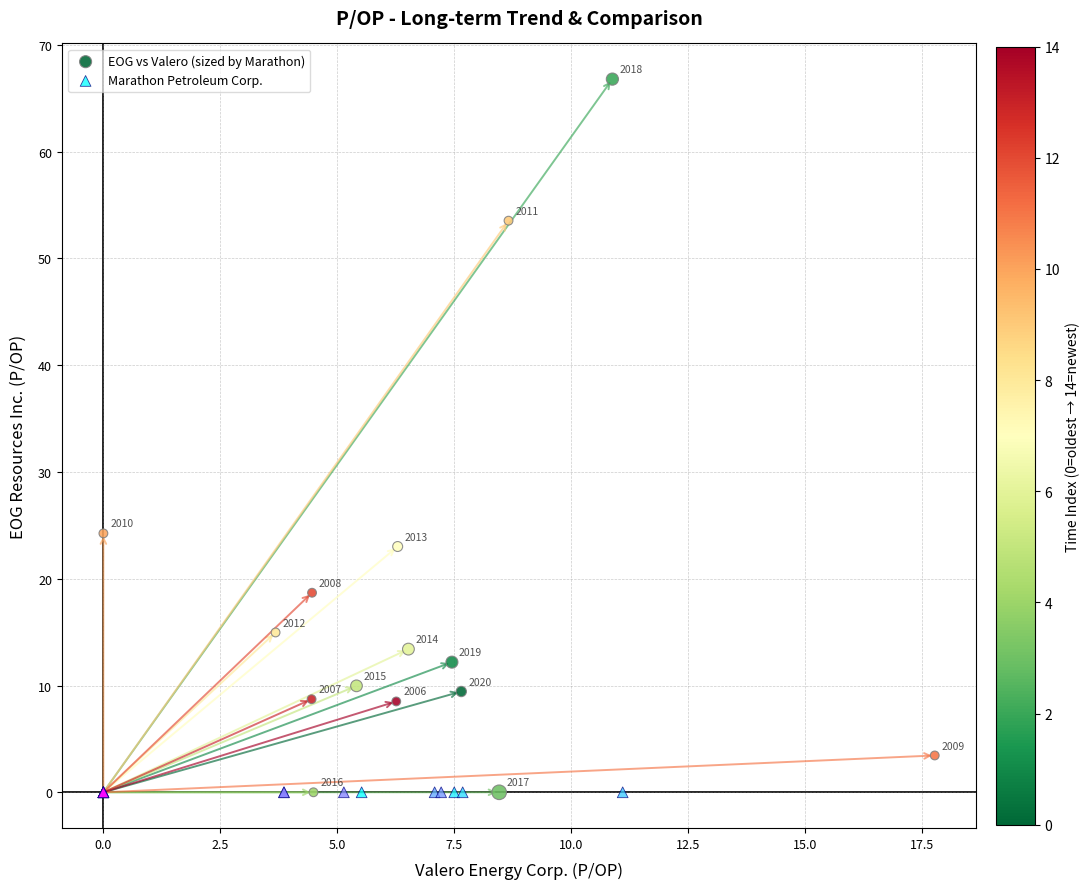

Which series reaches the maximum Y coordinate?

EOG vs Valero (sized by Marathon)